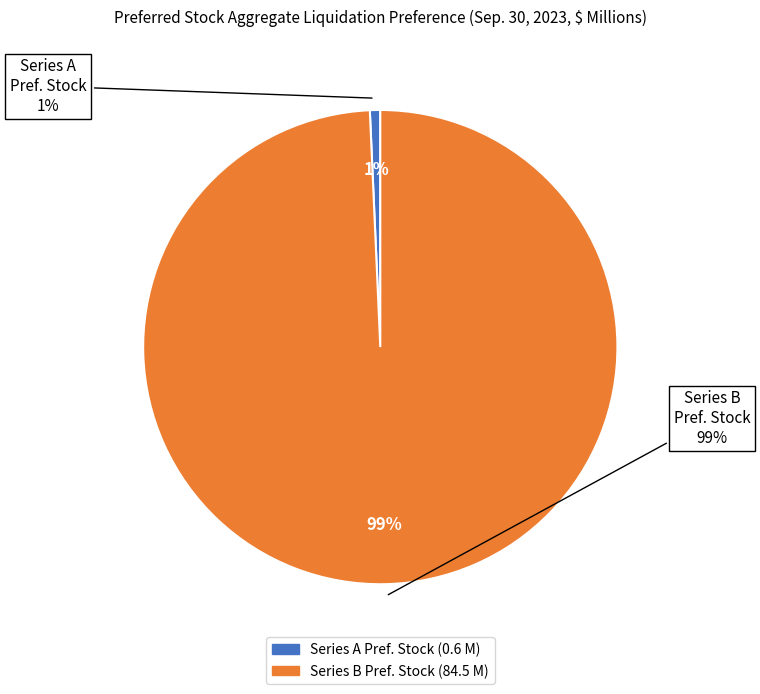

Is it true that Series A Preferred Stock liquidation preference is 1% of the pie?

True